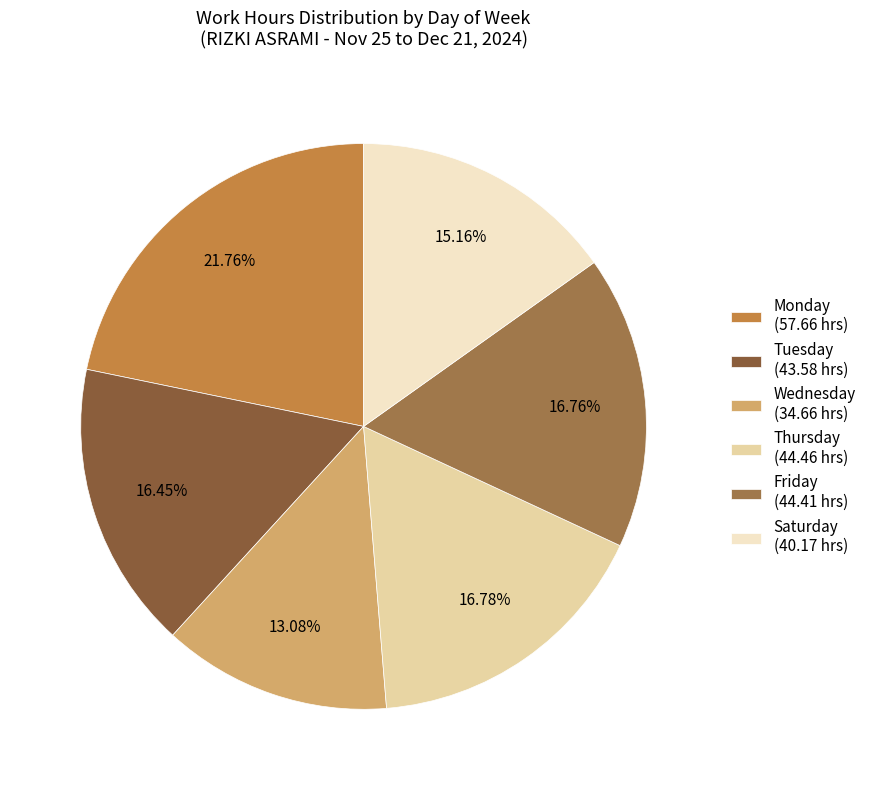

What is the smallest slice in the pie chart?

Wednesday (34.66 hrs)